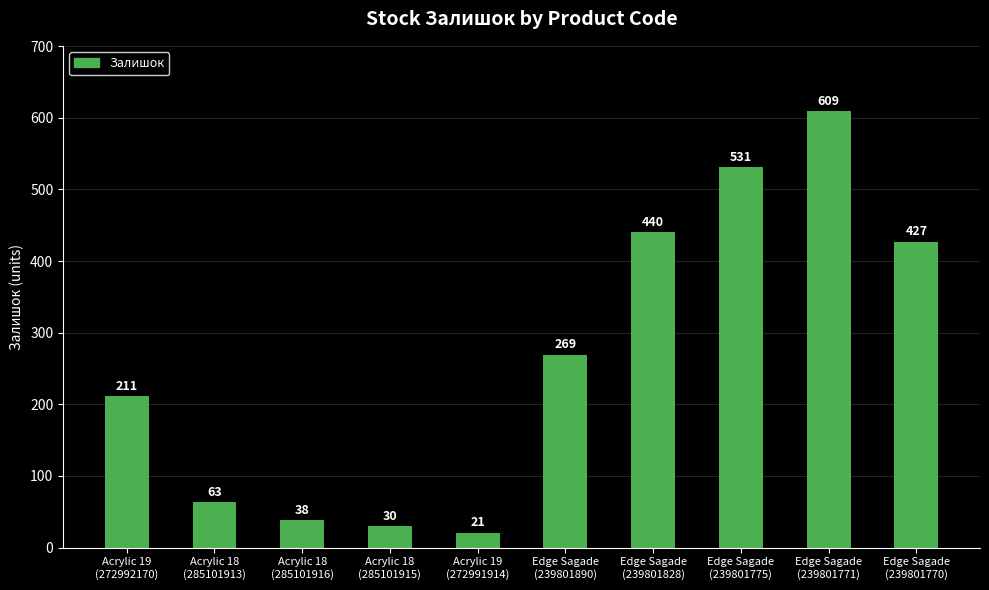

Count the number of categories in the chart.

10